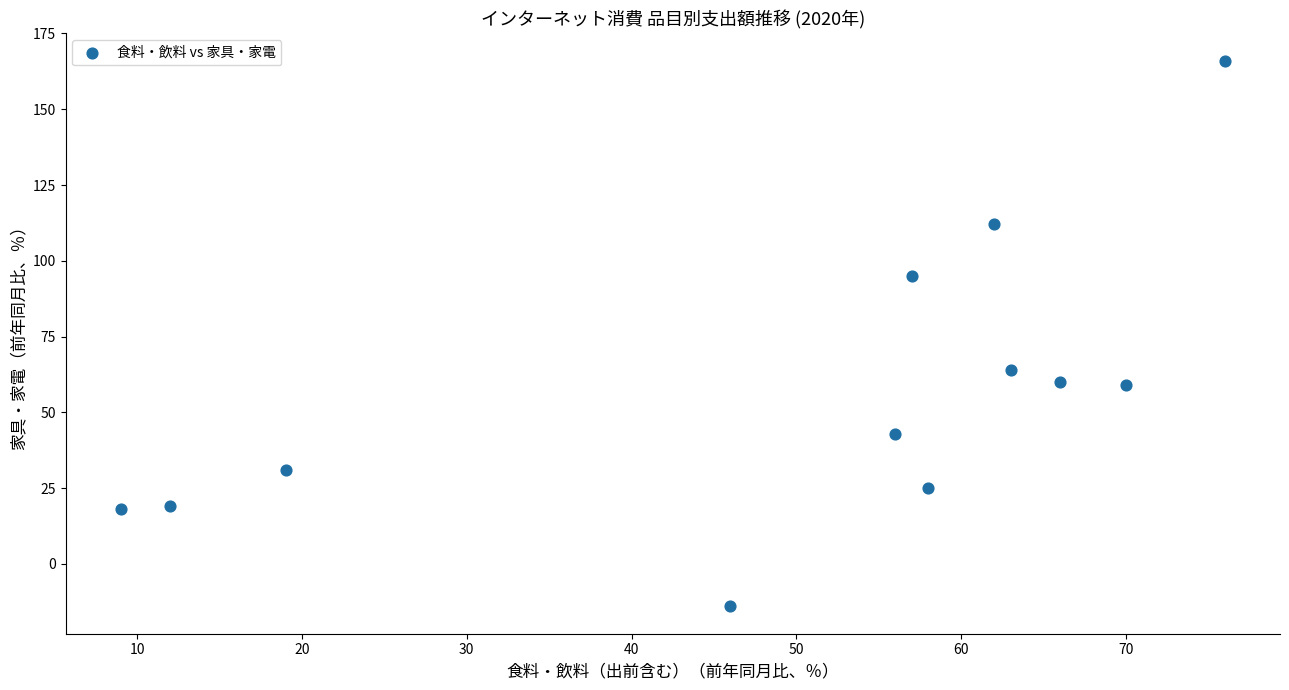

What is the average X value?

50